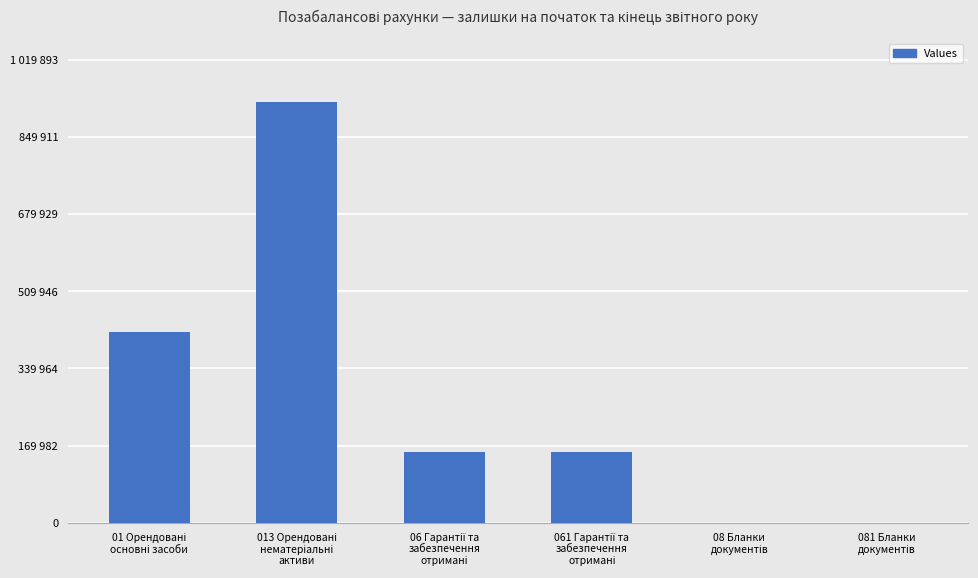

What value does the data have at 06 Гарантії та
забезпечення
отримані, to the nearest 100?

156100